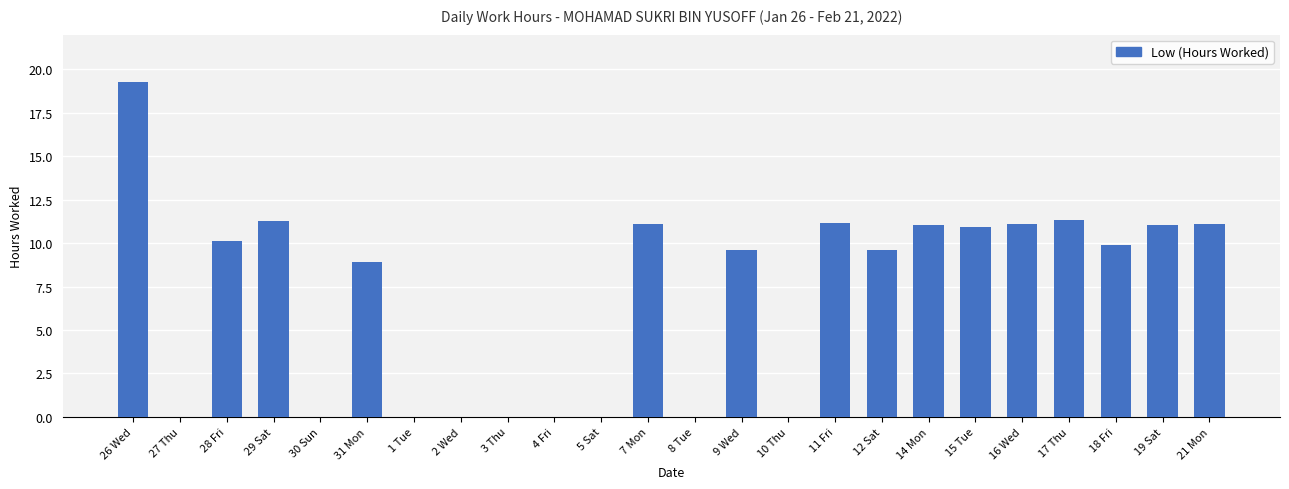

Which category has the highest value across all series?

26 Wed